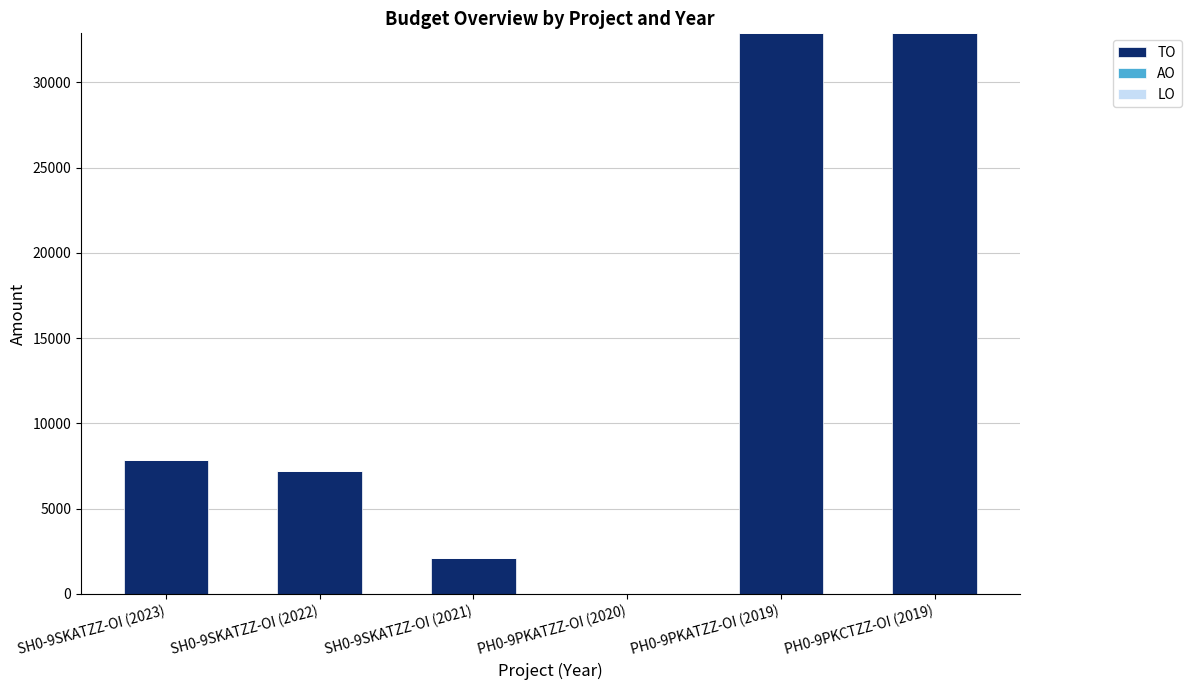

Is it true that the value at SH0-9SKATZZ-OI (2023) is 7836?

True